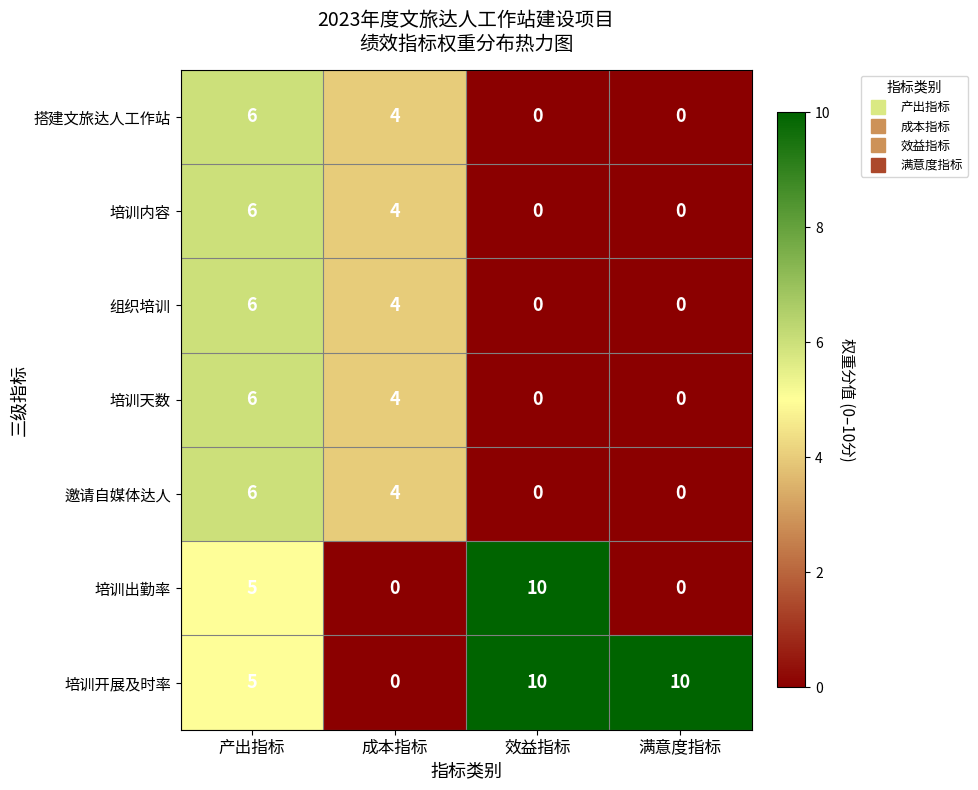

What is the spread (max minus min) of values at 满意度指标?

10